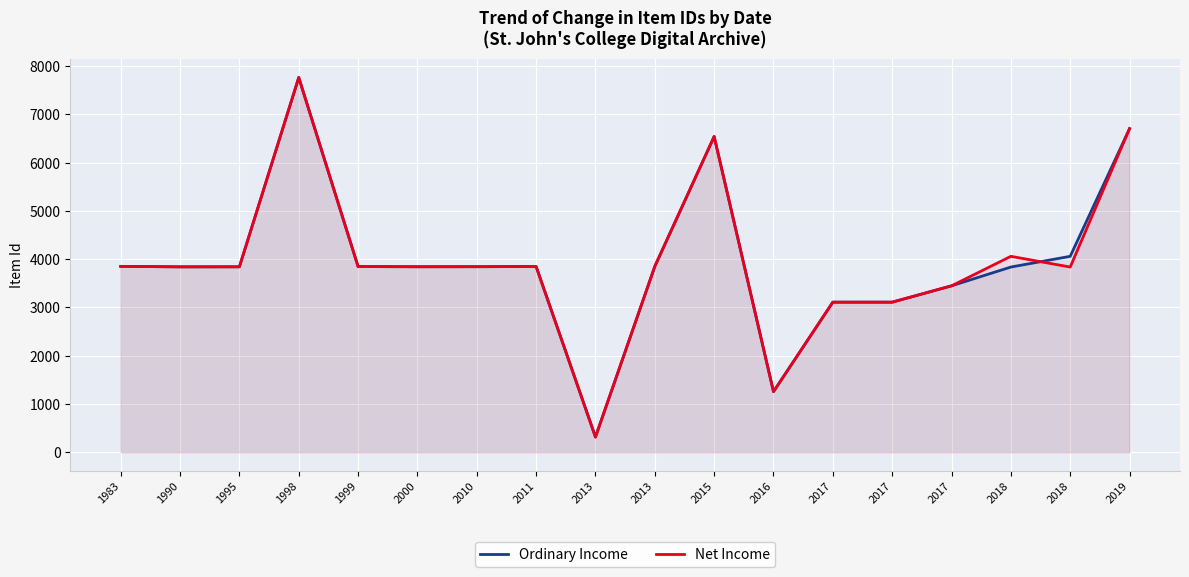

Which label corresponds to the smallest value in the chart?

2013